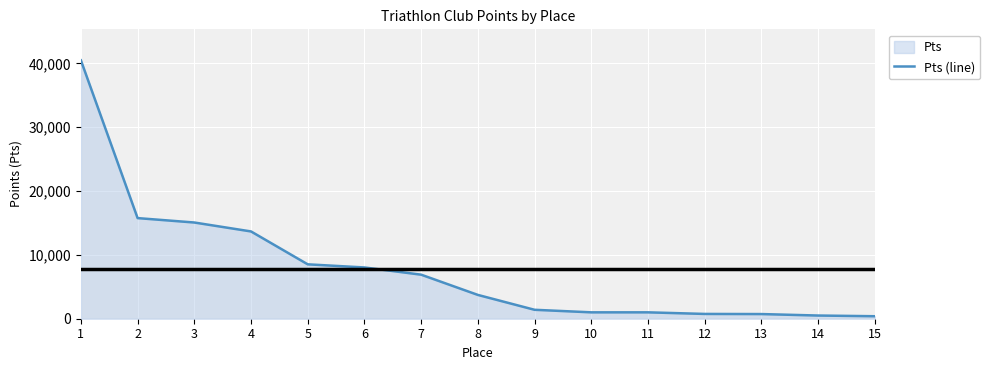

What is the minimum value shown in the chart?

390